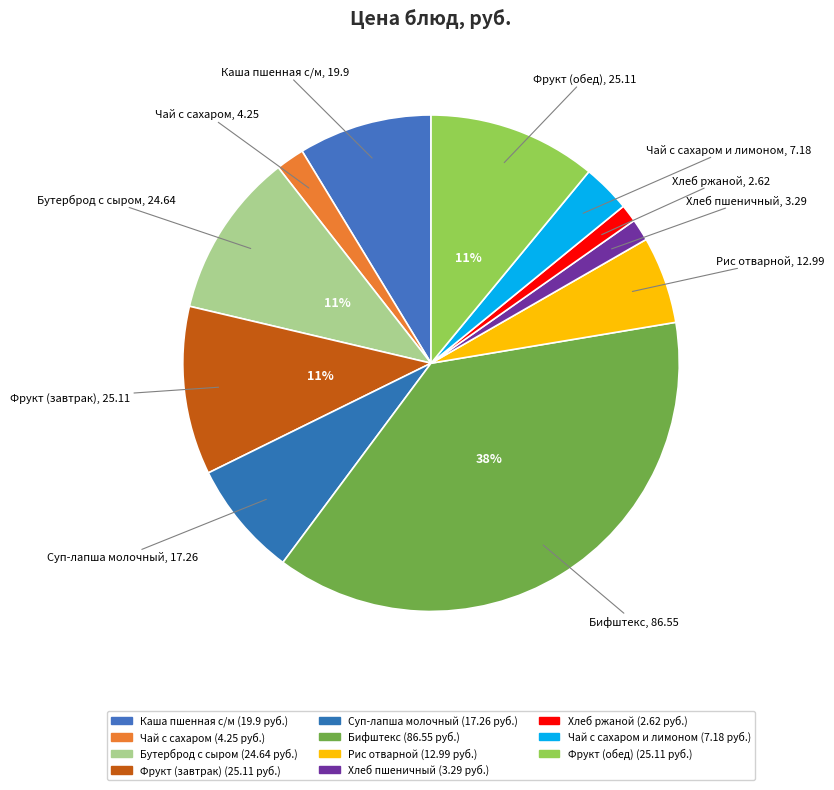

Which slice is the largest?

Бифштекс